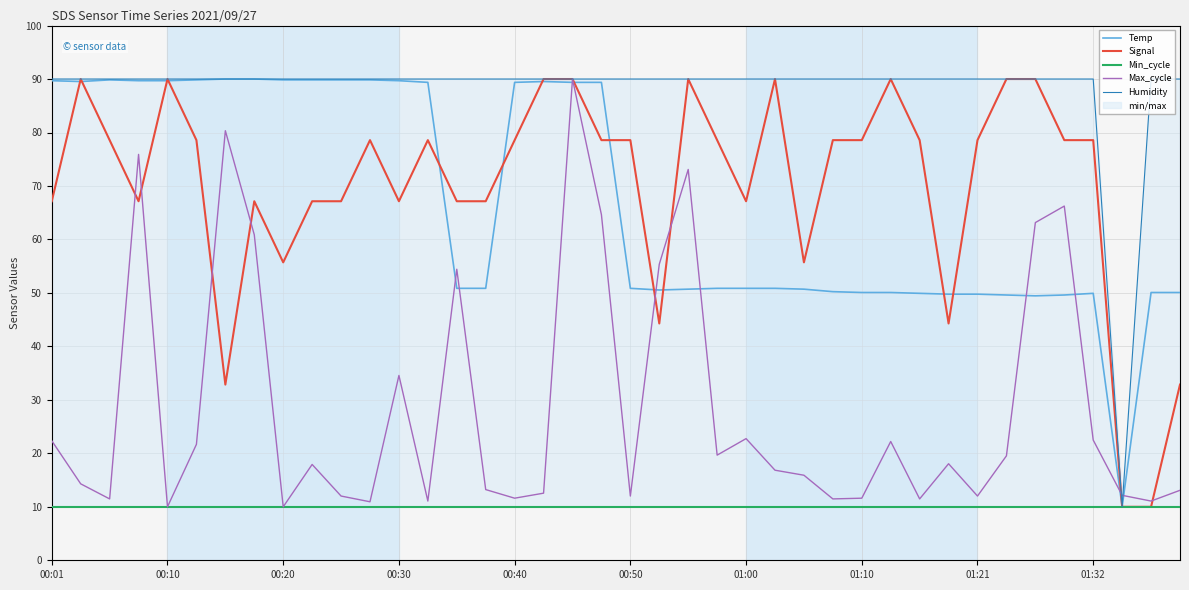

What is the difference between the maximum and second lowest values in the Signal series?

80.0